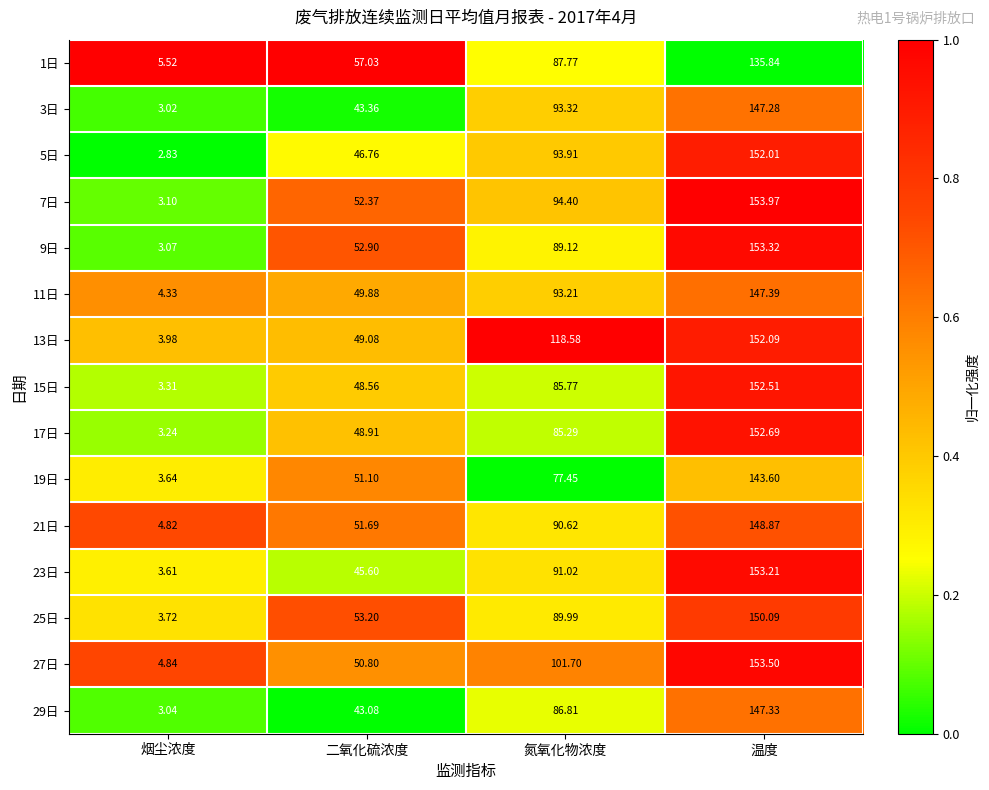

Which category has the highest value in the 15日 series?

温度